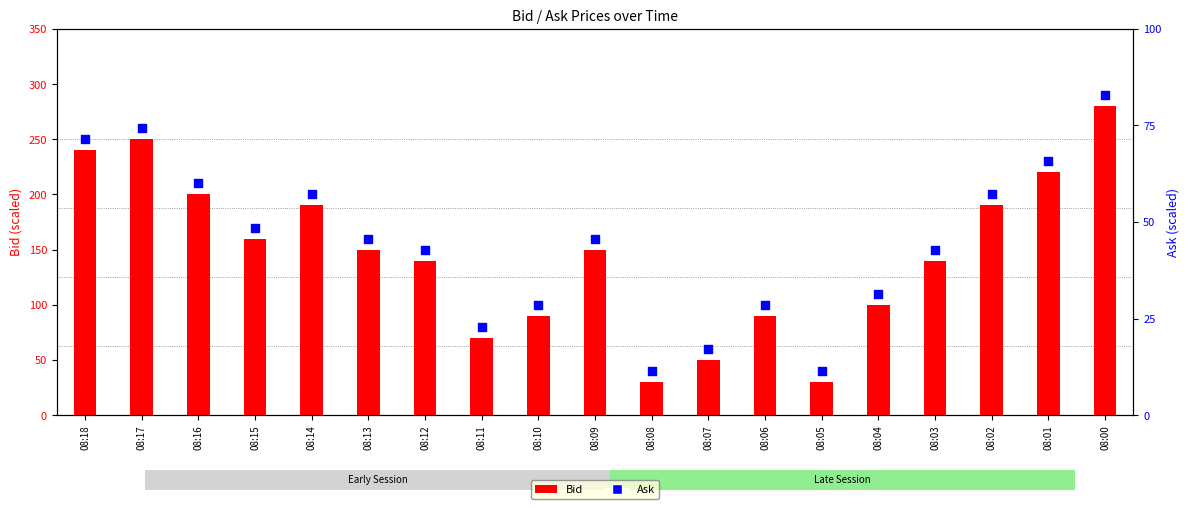

What is the total value across all series at 08:07?

110.0